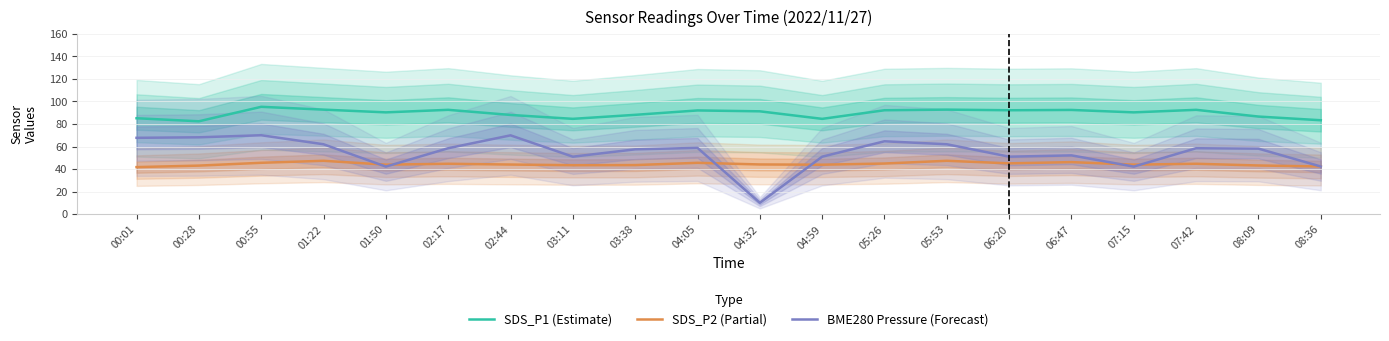

At which category does SDS_P2 (Partial) reach its first local valley?

01:50